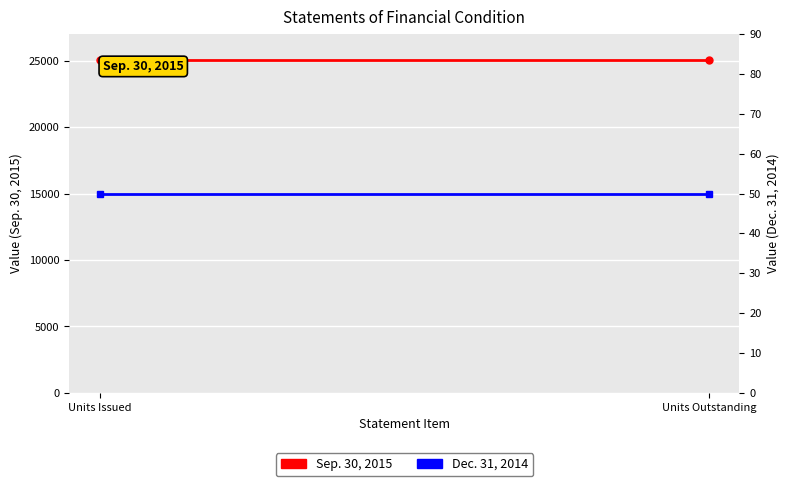

Is it true that Sep. 30, 2015 equals 38328 at Units Outstanding?

False